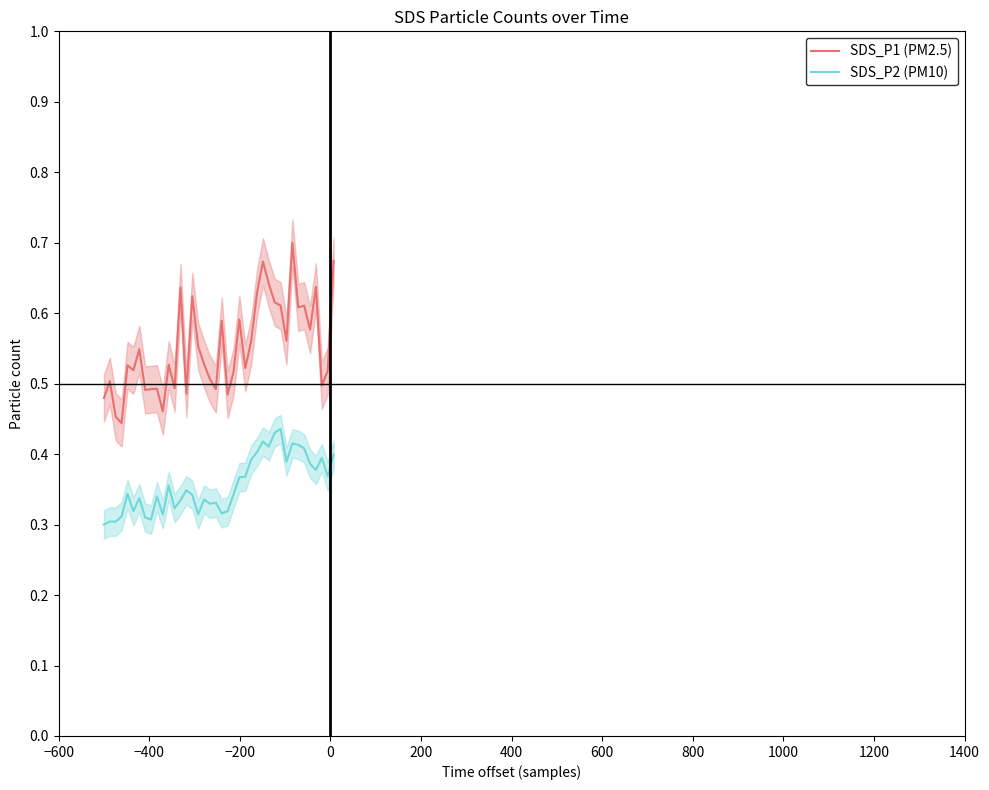

At which category does SDS_P1 (PM2.5) reach its first local peak?

−400